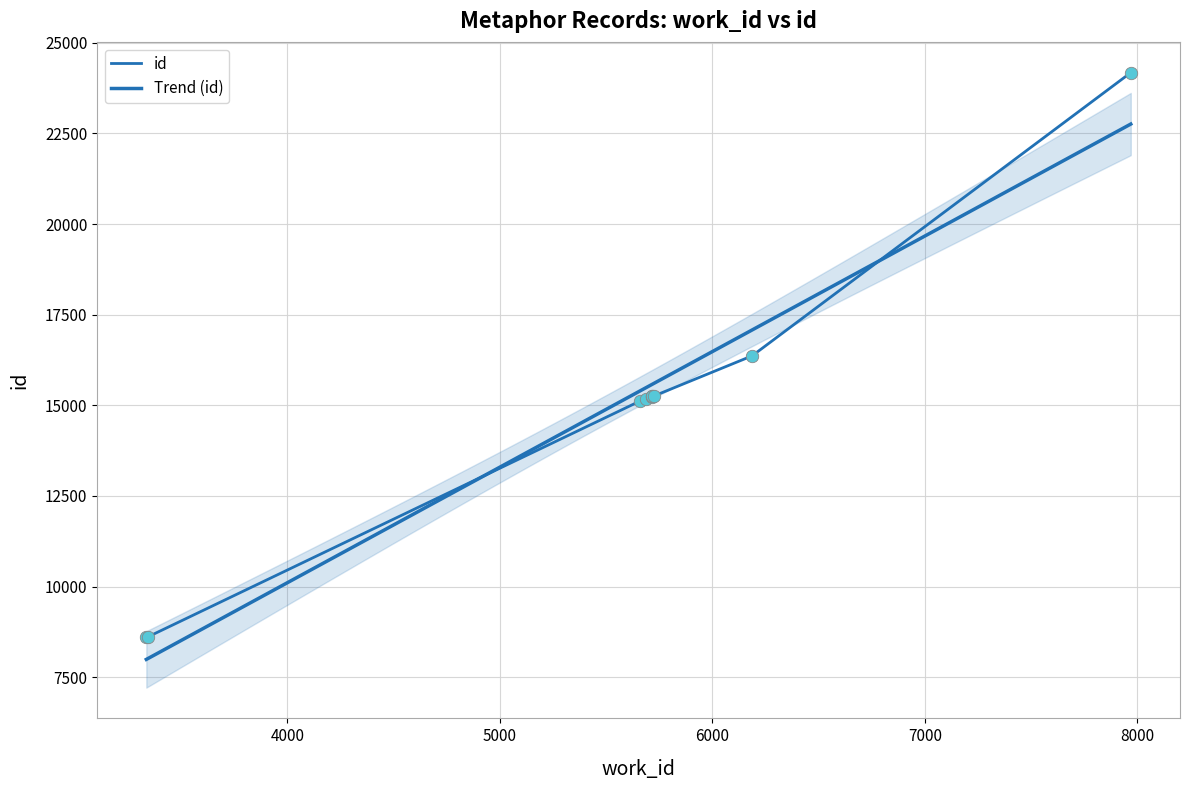

What is the change in value from 3345 to 5726?

+6642